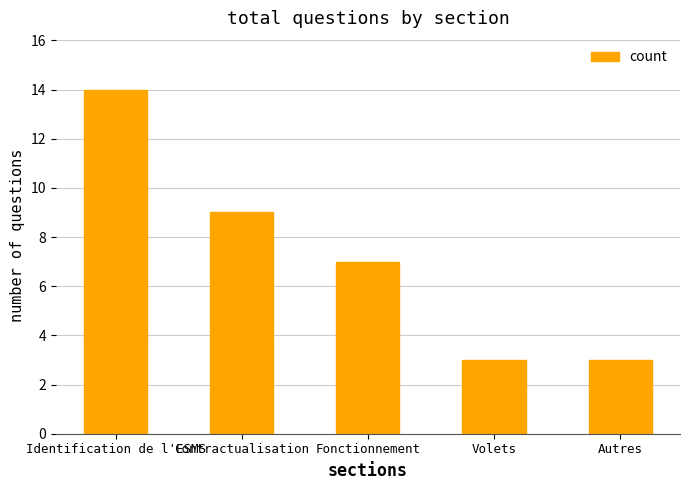

What is the sum of all values?

36